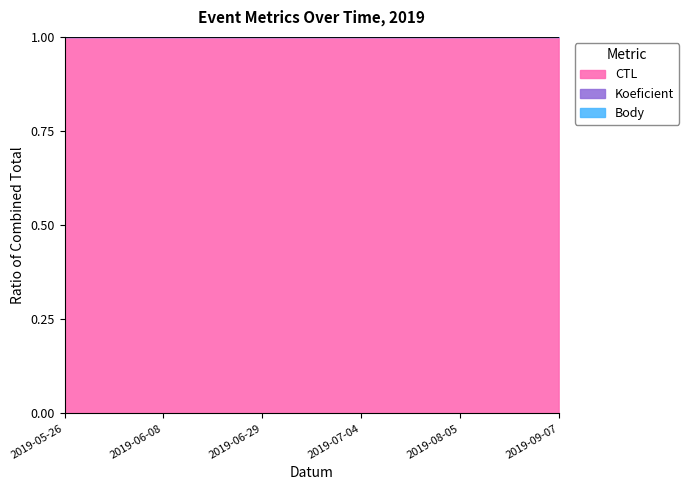

Count the number of categories in the chart.

6